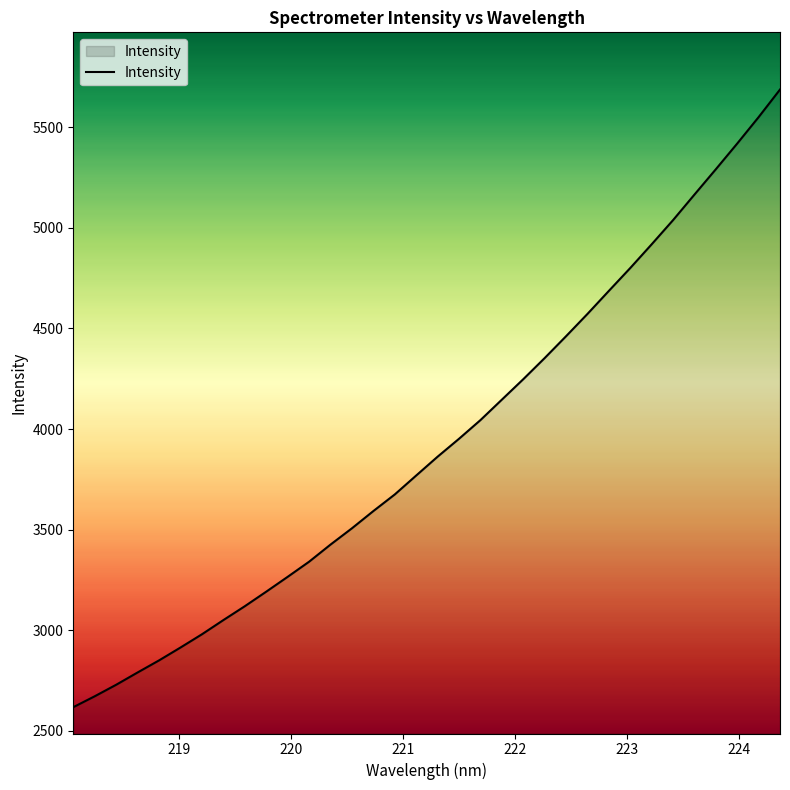

What is the smallest value displayed?

2617.0